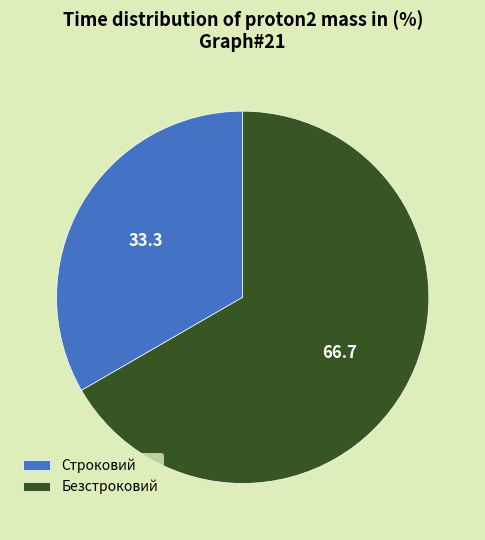

How many segments does this pie chart have?

2